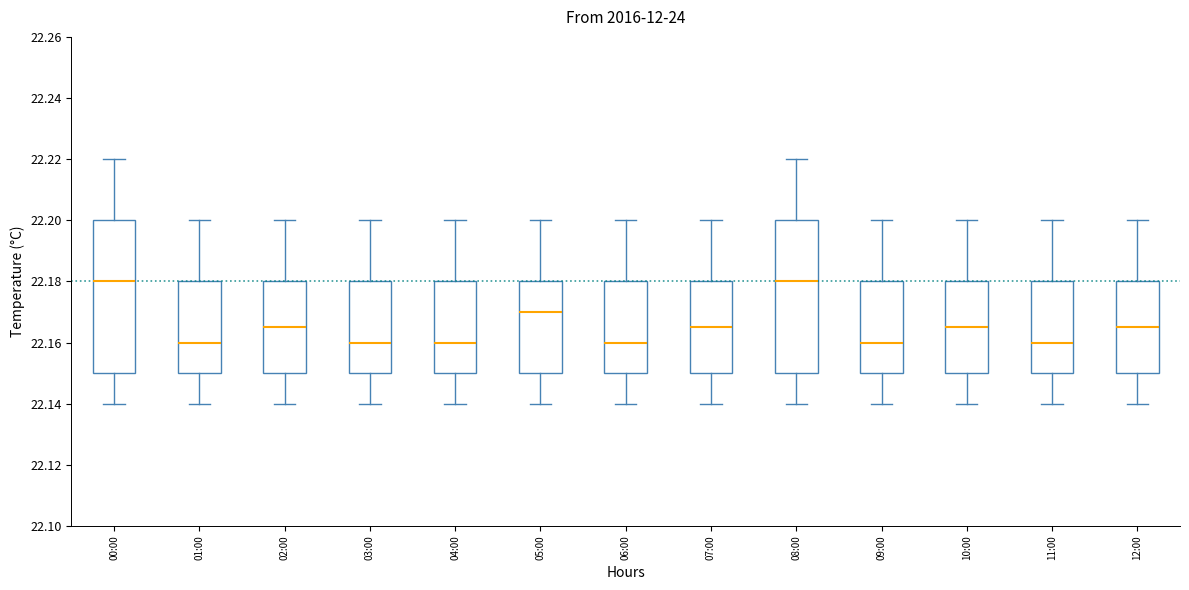

Reading left to right, transcribe this box plot: for each box, give where its median line is, the range the box spans, and where its two whiskers end, as read against the y-axis. The values are not printed on the chart, so give them approximately, as read against the axis.

00:00: median 22.180, box 22.150 to 22.200, whiskers 22.140 to 22.220
01:00: median 22.160, box 22.150 to 22.180, whiskers 22.140 to 22.200
02:00: median 22.166, box 22.150 to 22.180, whiskers 22.140 to 22.200
03:00: median 22.160, box 22.150 to 22.180, whiskers 22.140 to 22.200
04:00: median 22.160, box 22.150 to 22.180, whiskers 22.140 to 22.200
05:00: median 22.170, box 22.150 to 22.180, whiskers 22.140 to 22.200
06:00: median 22.160, box 22.150 to 22.180, whiskers 22.140 to 22.200
07:00: median 22.166, box 22.150 to 22.180, whiskers 22.140 to 22.200
08:00: median 22.180, box 22.150 to 22.200, whiskers 22.140 to 22.220
09:00: median 22.160, box 22.150 to 22.180, whiskers 22.140 to 22.200
10:00: median 22.166, box 22.150 to 22.180, whiskers 22.140 to 22.200
11:00: median 22.160, box 22.150 to 22.180, whiskers 22.140 to 22.200
12:00: median 22.166, box 22.150 to 22.180, whiskers 22.140 to 22.200